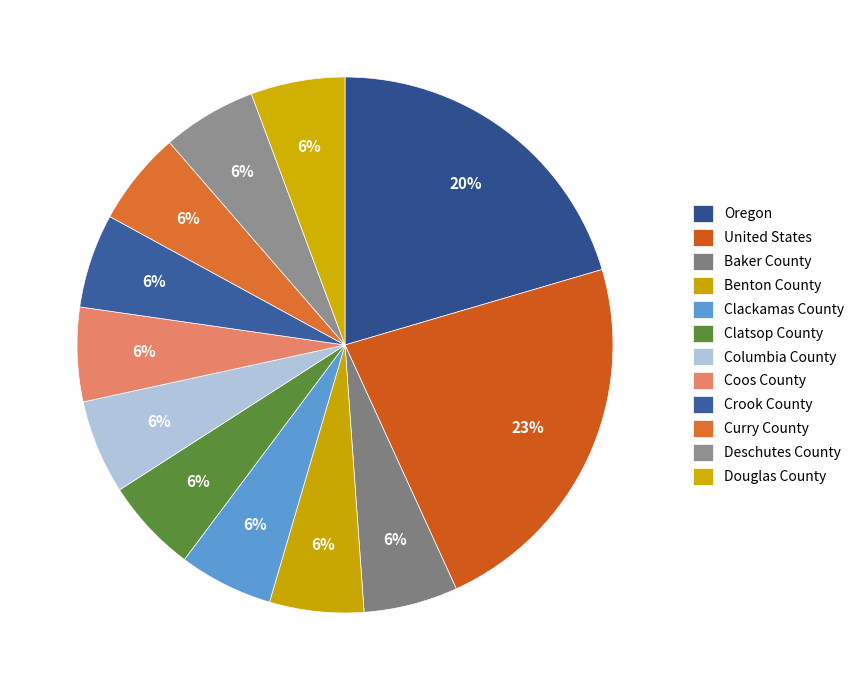

Between Oregon and Benton County, which is larger?

Oregon